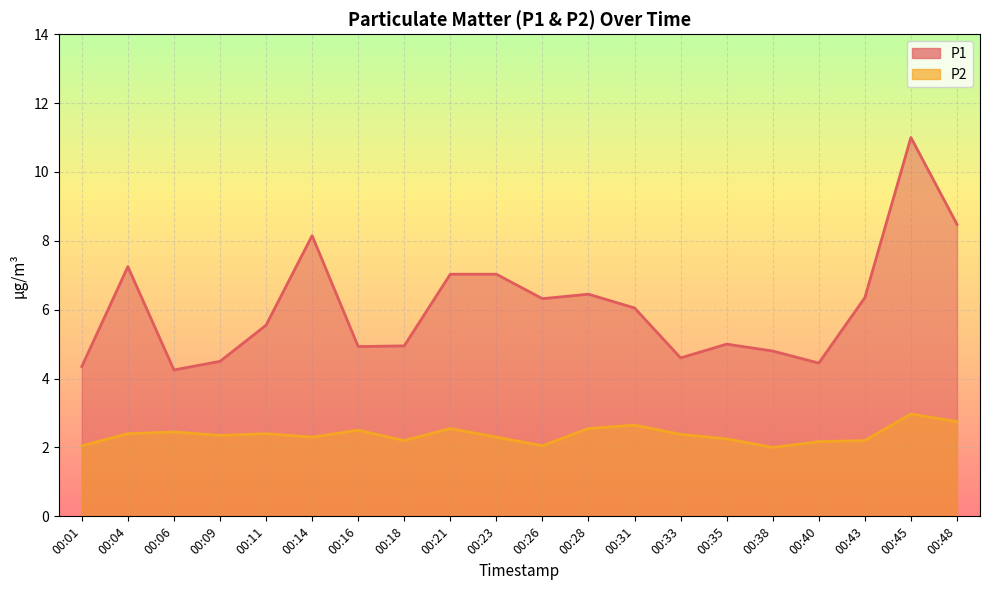

Is the value of P1 at 00:23 greater than the value of P2 at 00:04?

Yes